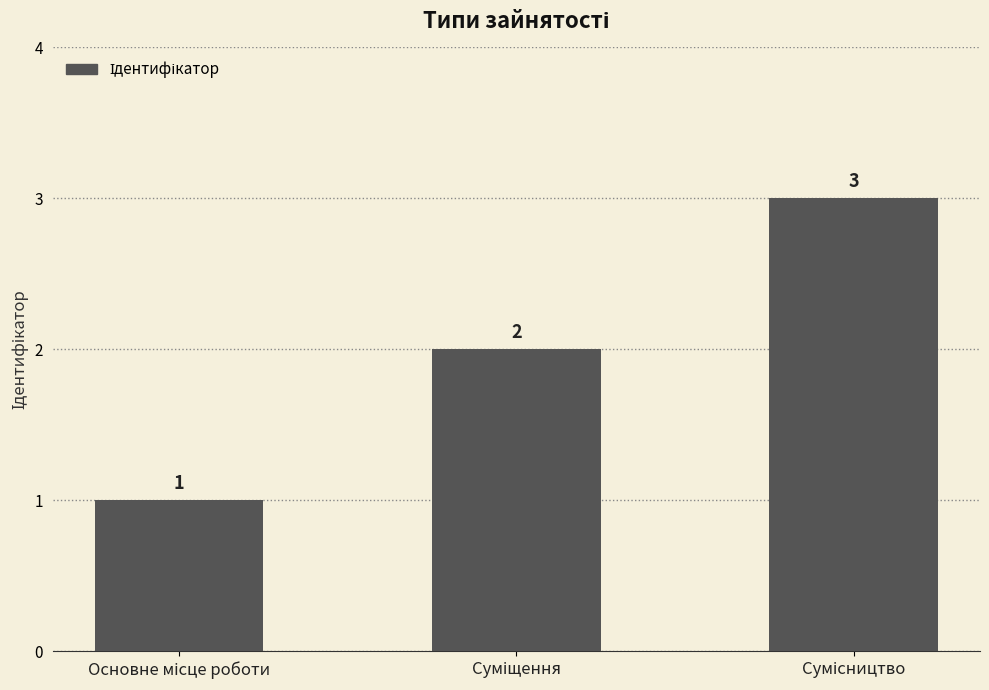

What is the maximum value shown in the chart?

3